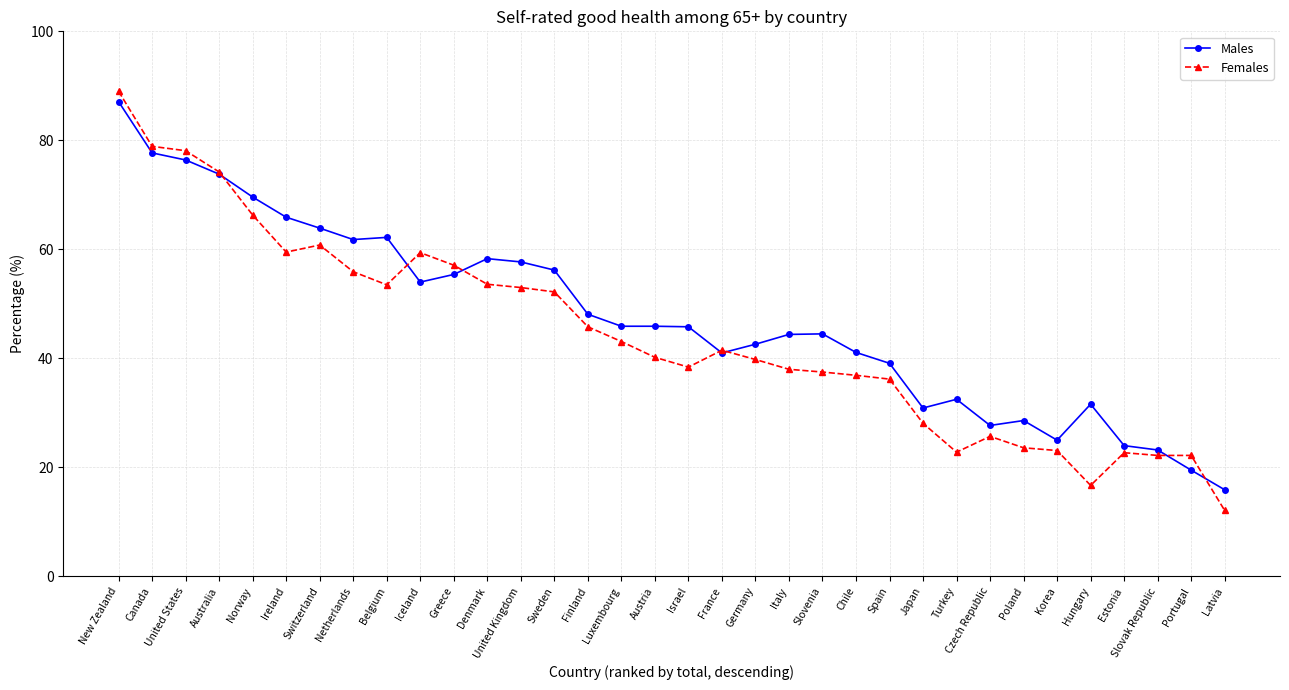

The Females series shows 22.7 at Estonia. True or false?

True